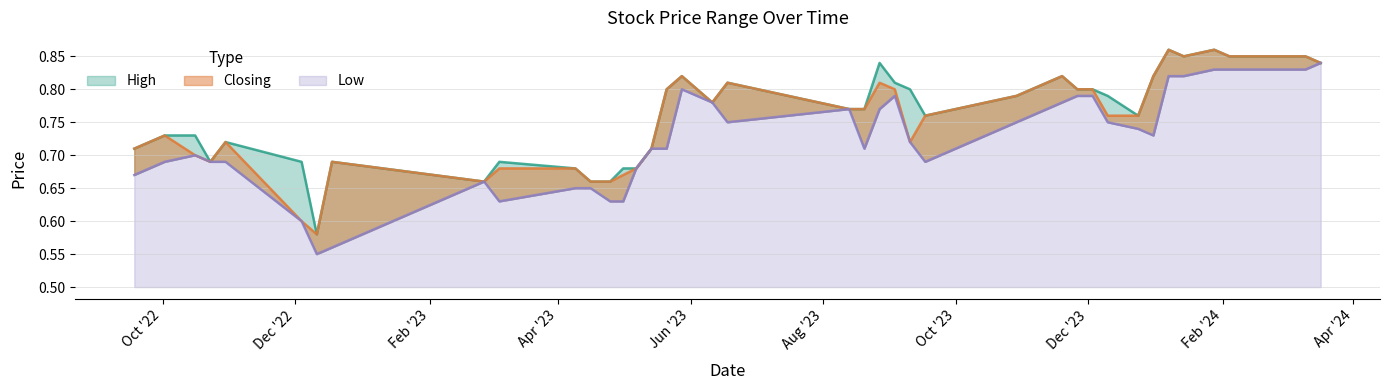

The value of High at 04/12/2022 is 1.0. True or false?

False